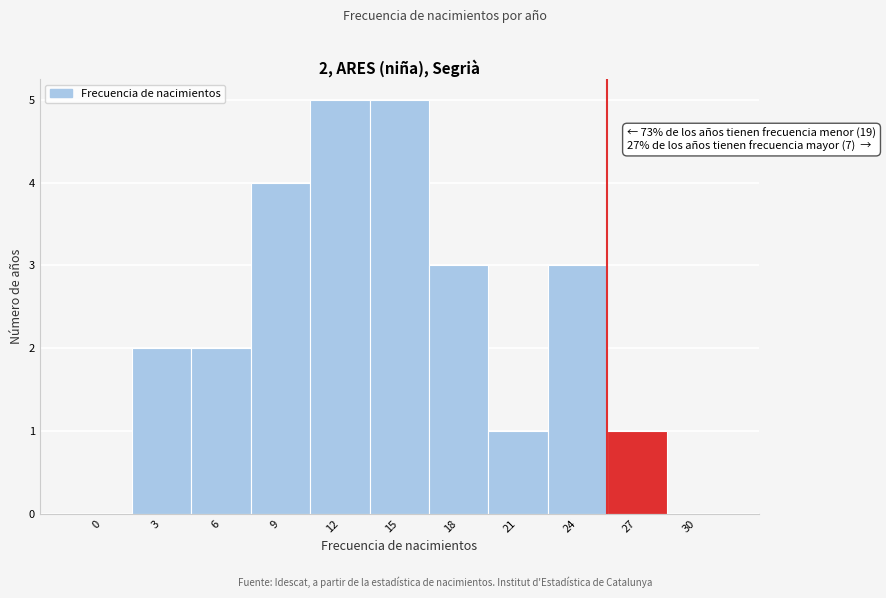

Reading left to right, list all the values displayed in this chart.

0=0	3=2	6=2	9=4	12=5	15=5	18=3	21=1	24=3	27=1	30=0